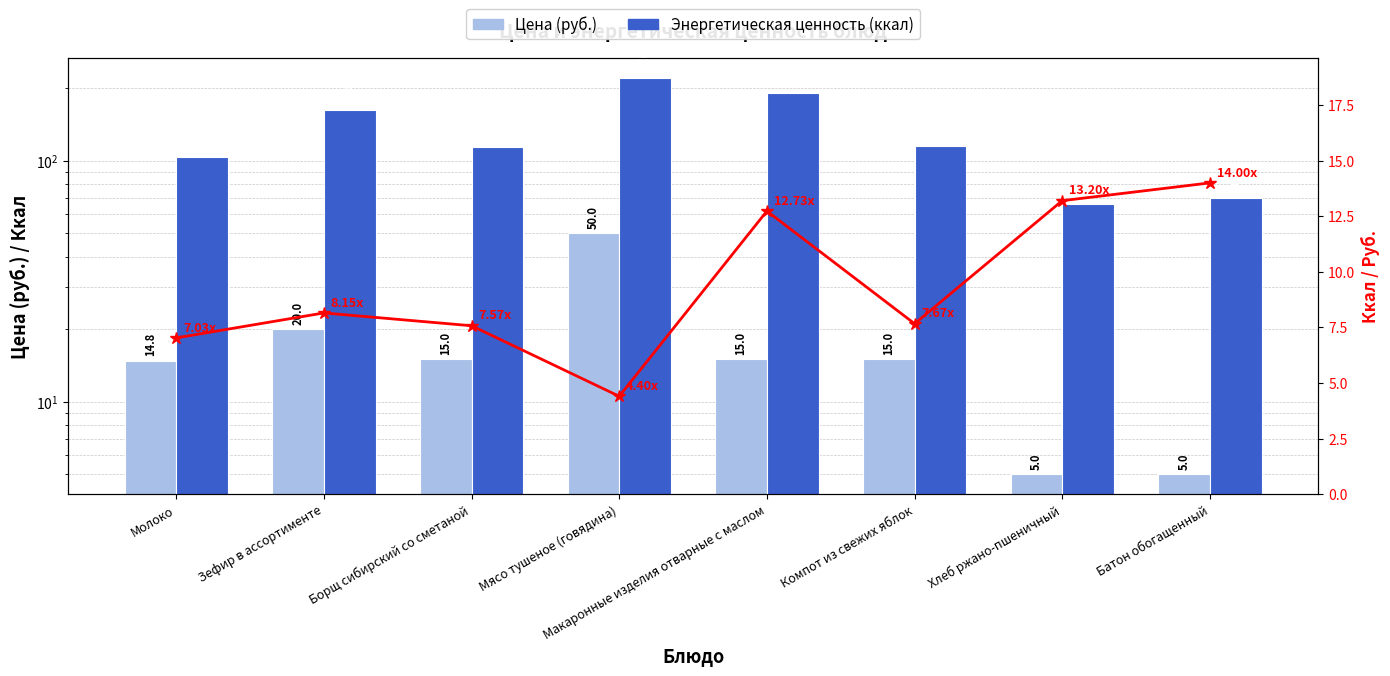

Reading right to left, extract all data points from this chart.

Цена (руб.): 5.0	5.0	15.0	15.0	50.0	15.0	20.0	14.8
Энергетическая ценность (ккал): 70.0	66.0	115.0	191.0	220.0	113.6	163.0	104.0